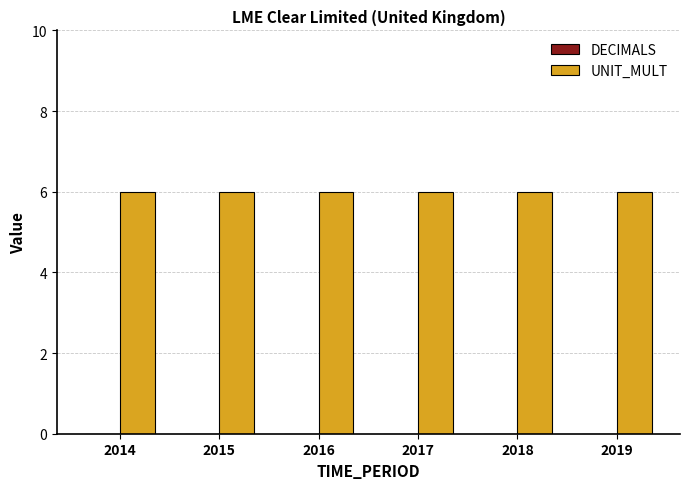

What is the average value of the UNIT_MULT series?

6